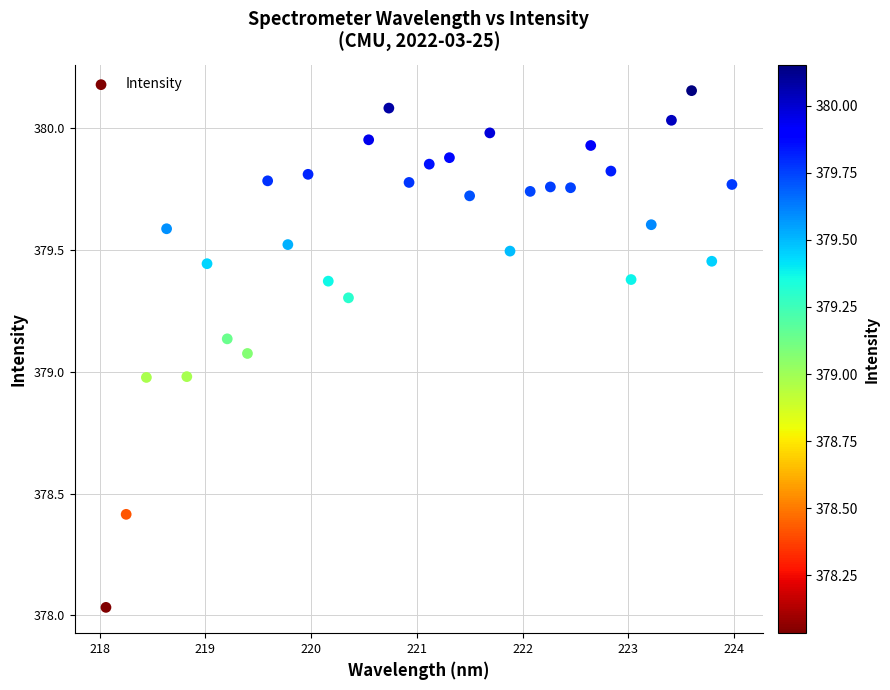

What is the range of X values (max minus min)?

5.9